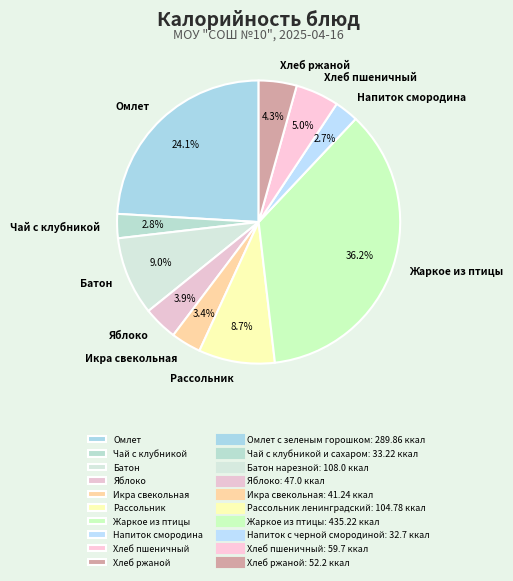

To the nearest percent, what is the difference between the largest and smallest slice percentages?

33%